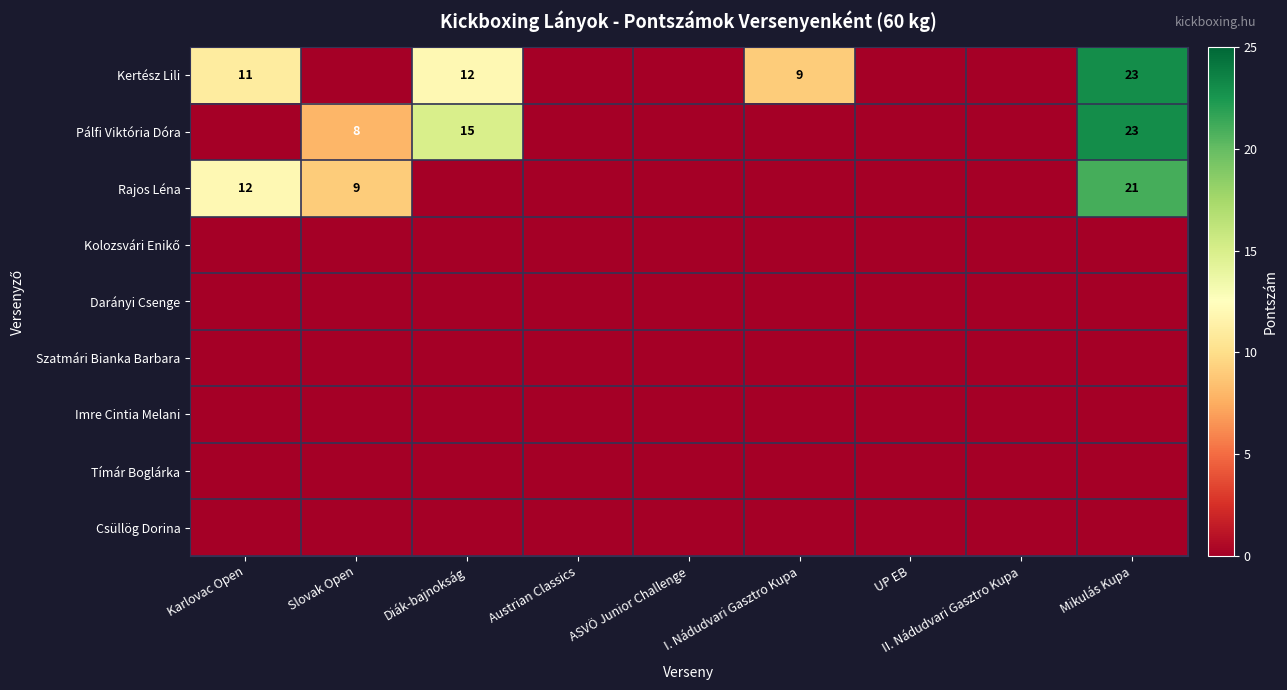

True or false: Kertész Lili has a value of 9 at I. Nádudvari Gasztro Kupa.

True